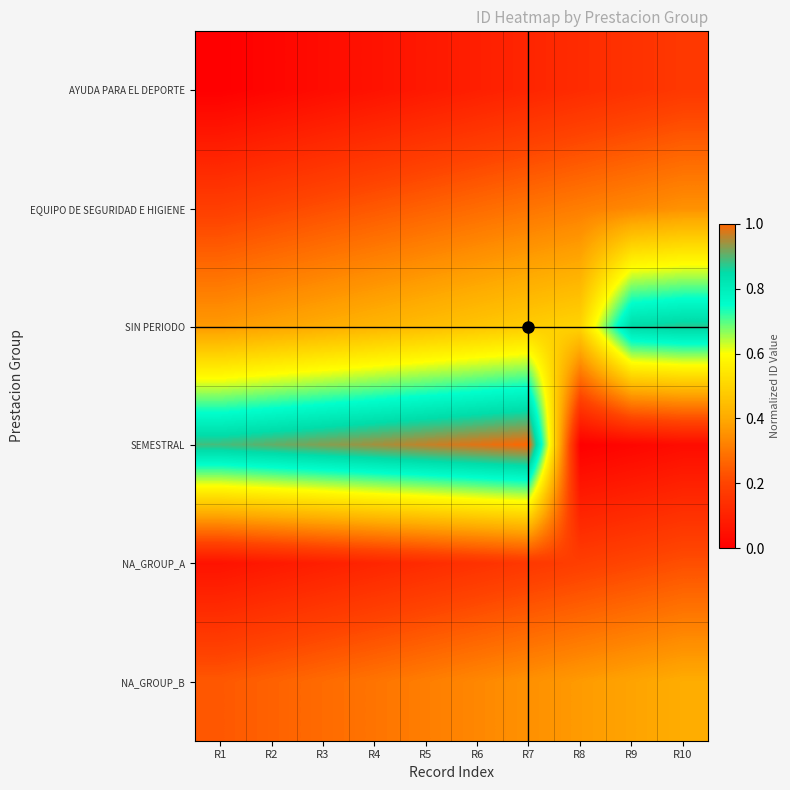

At how many categories does at least one series exceed 0?

10